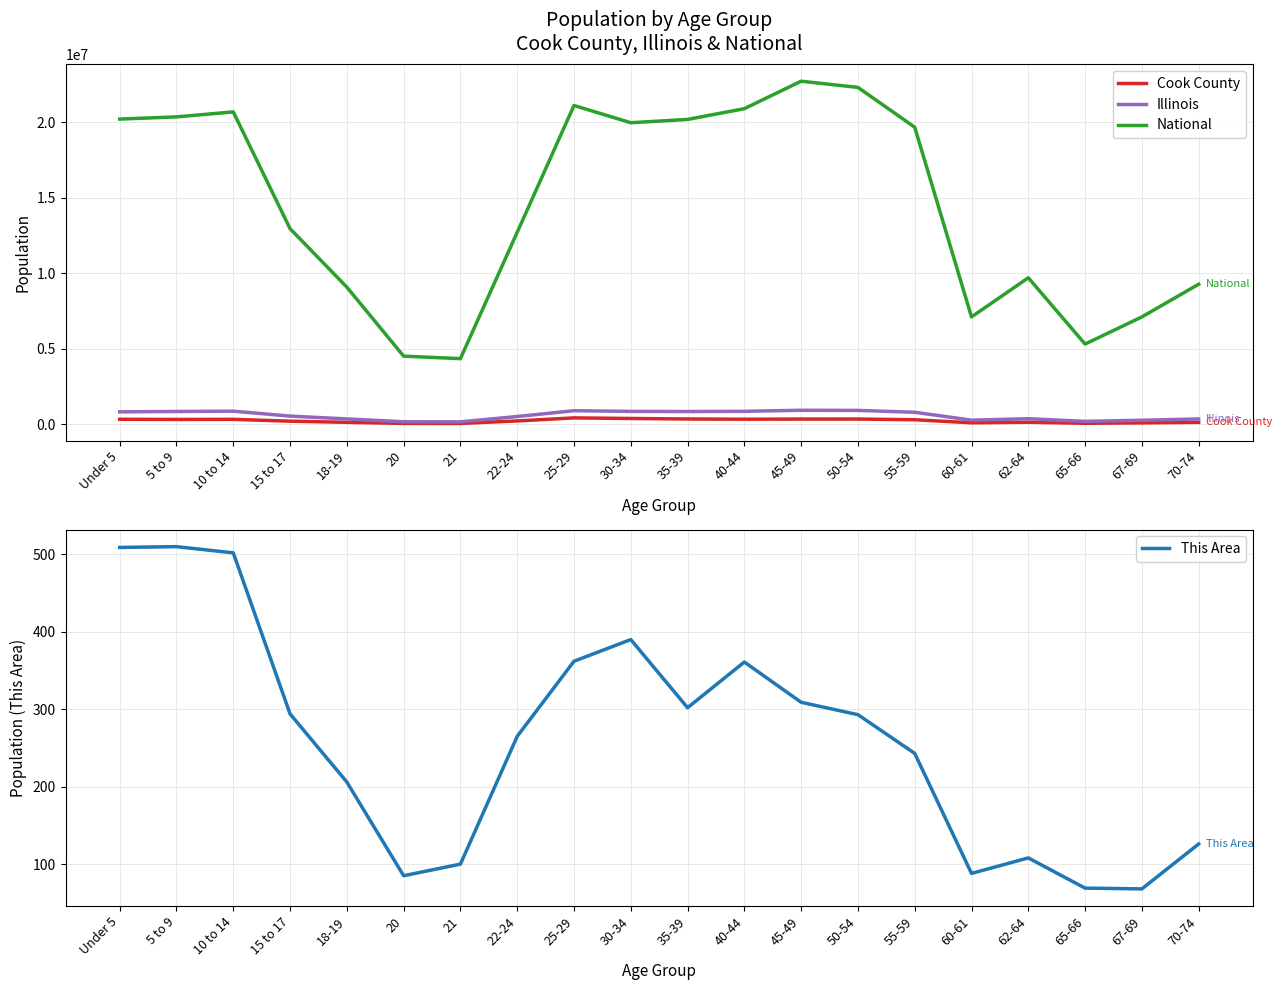

Where does the Cook County series first go above 312366?

Under 5